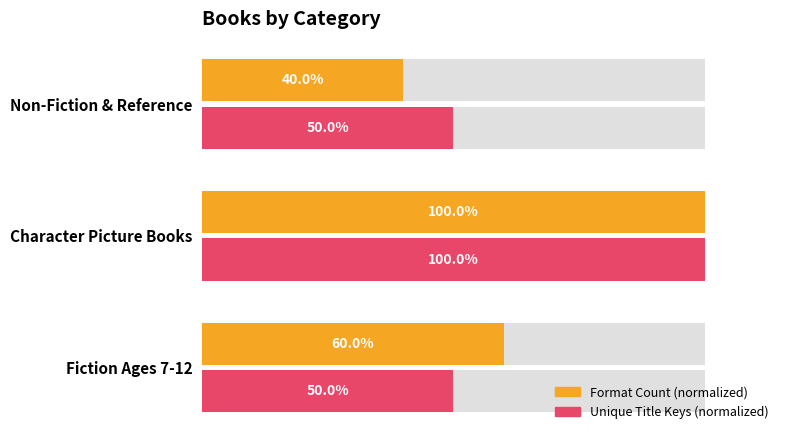

Reading left to right, transcribe all the data shown in this chart.

Format Count (normalized): 0.6	1.0	0.4
Unique Title Keys (normalized): 0.5	1.0	0.5